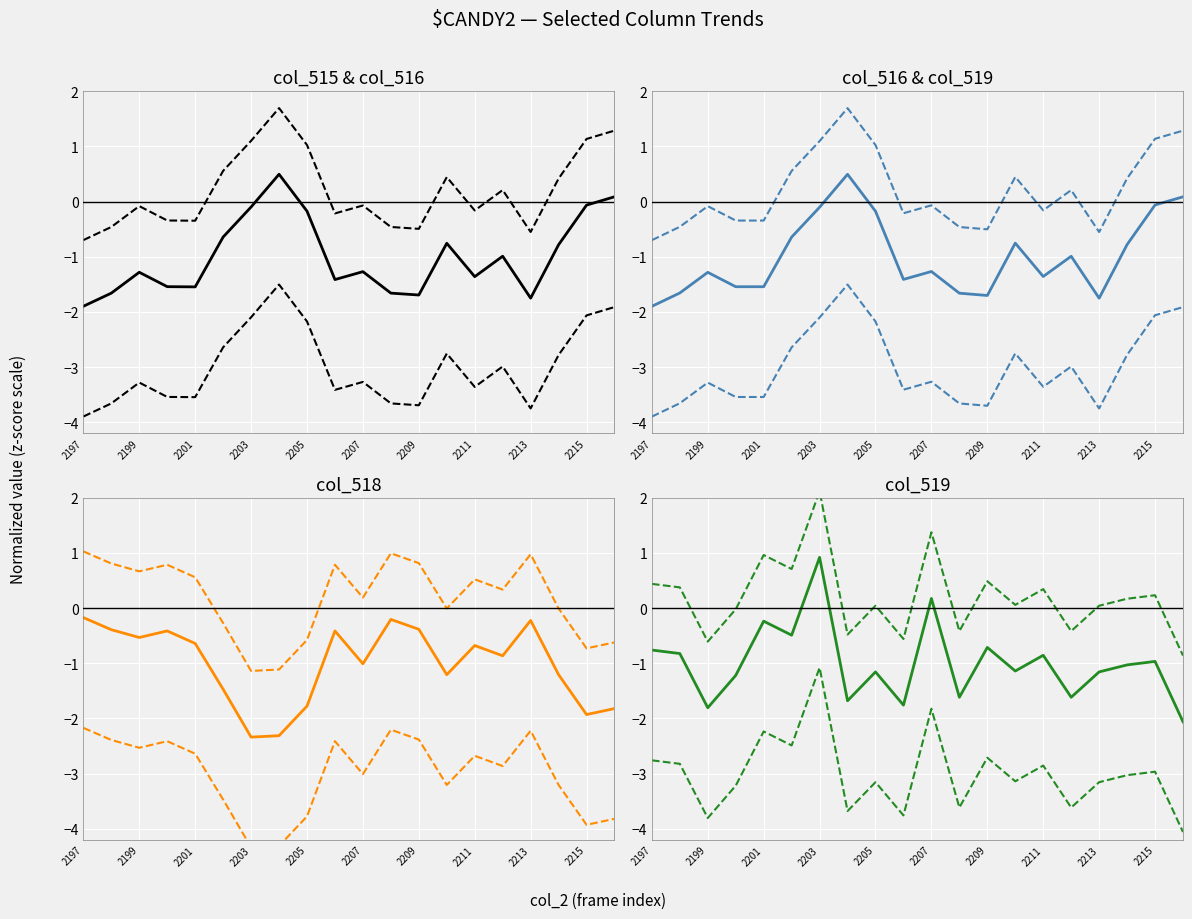

Rank the categories by col_516 value from lowest to highest.

2197, 2213, 2209, 2208, 2198, 2200, 2201, 2206, 2211, 2199, 2207, 2212, 2214, 2210, 2202, 2205, 2203, 2215, 2216, 2204